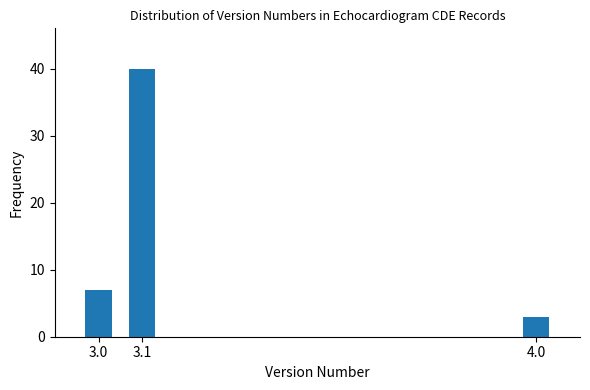

Reading left to right, transcribe all the data shown in this chart.

3.0=7	3.1=40	4.0=3